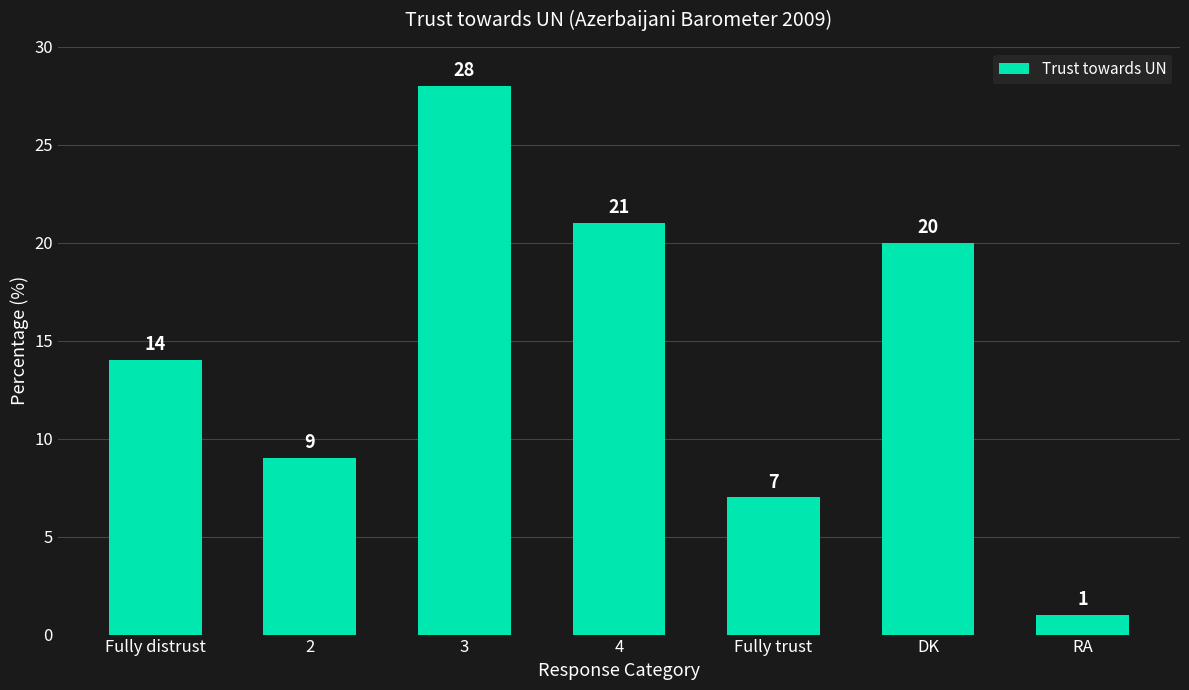

Are the bars grouped side by side (vs. stacked)?

No